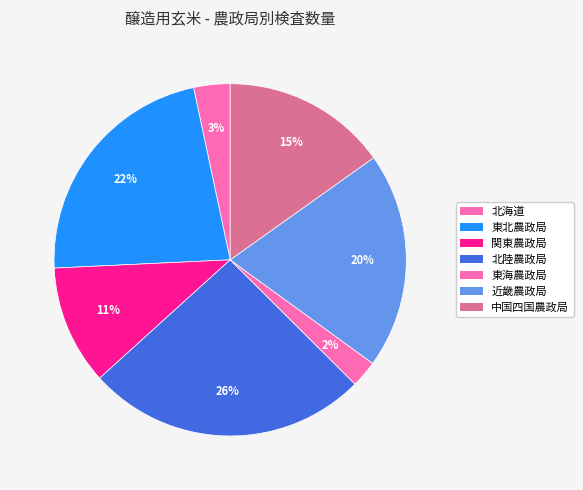

Do 東海農政局 and 中国四国農政局 together represent more than half of the pie?

No